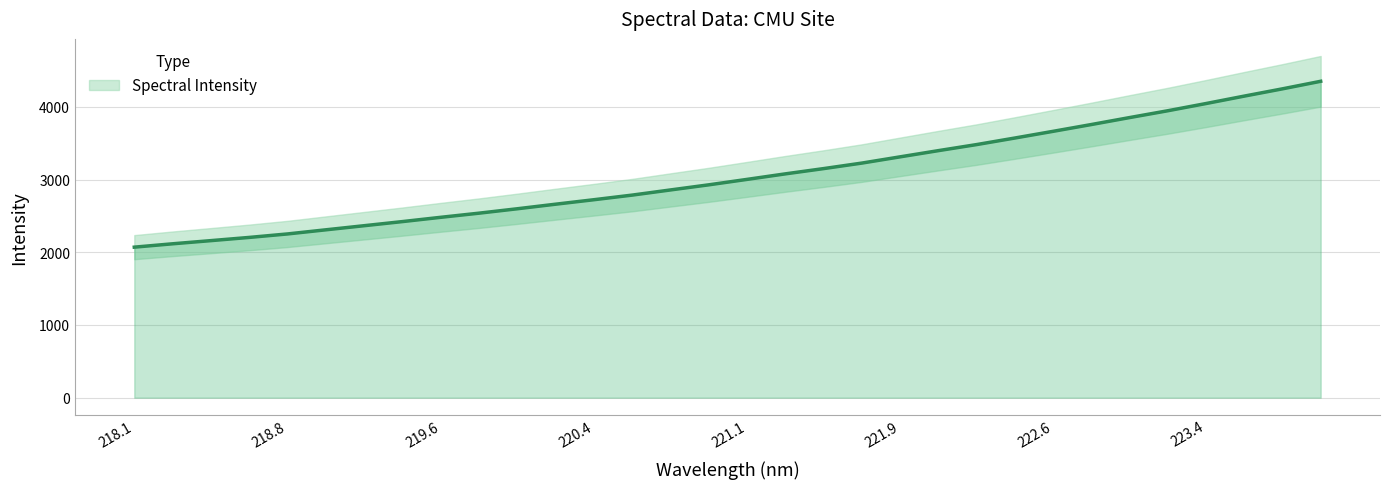

Between 220.5444 and 222.0721, which is larger?

222.0721